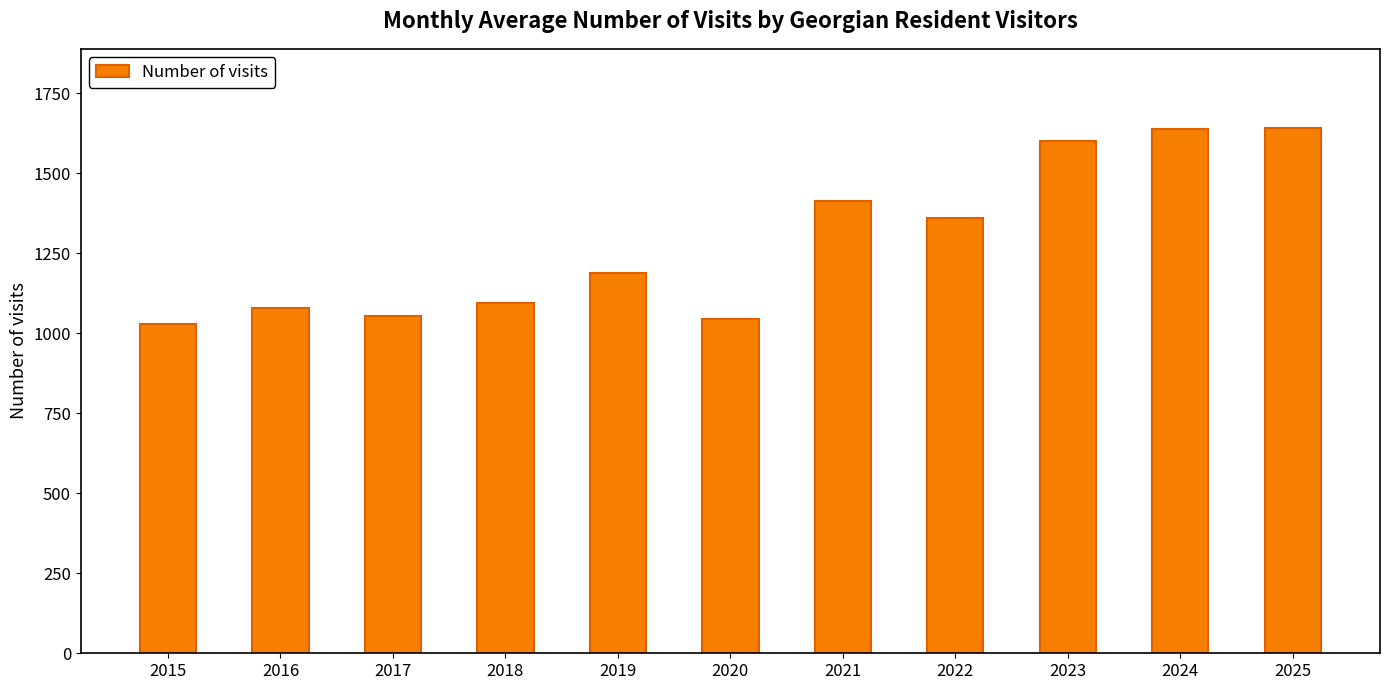

Where does the data first go above 1187?

2019